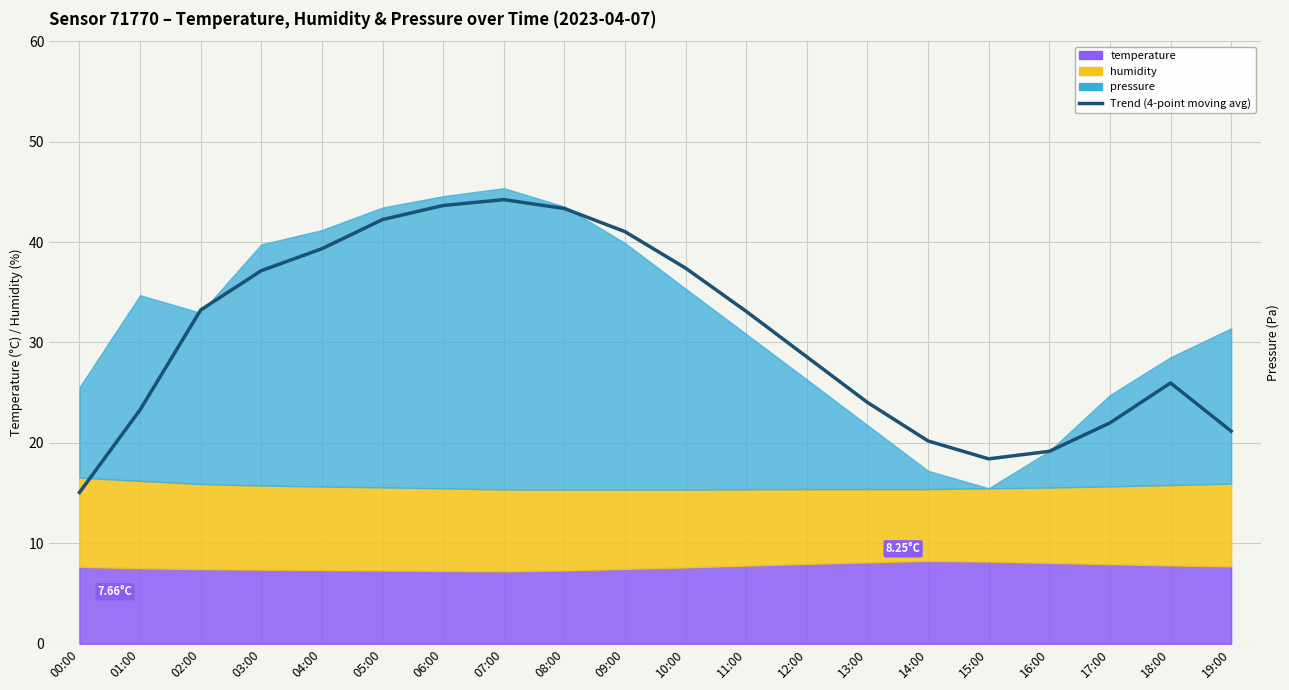

What is the ratio of the value at 16:00 to the value at 05:00?

0.5